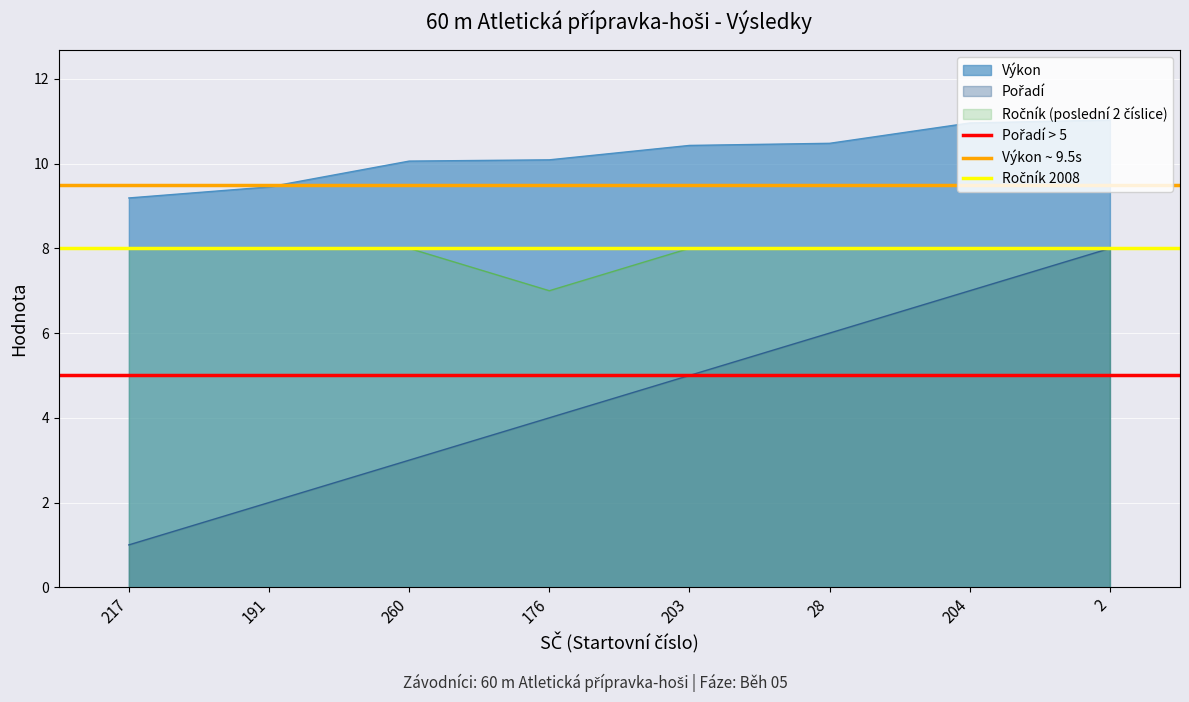

What is the highest value of the Výkon series?

11.0